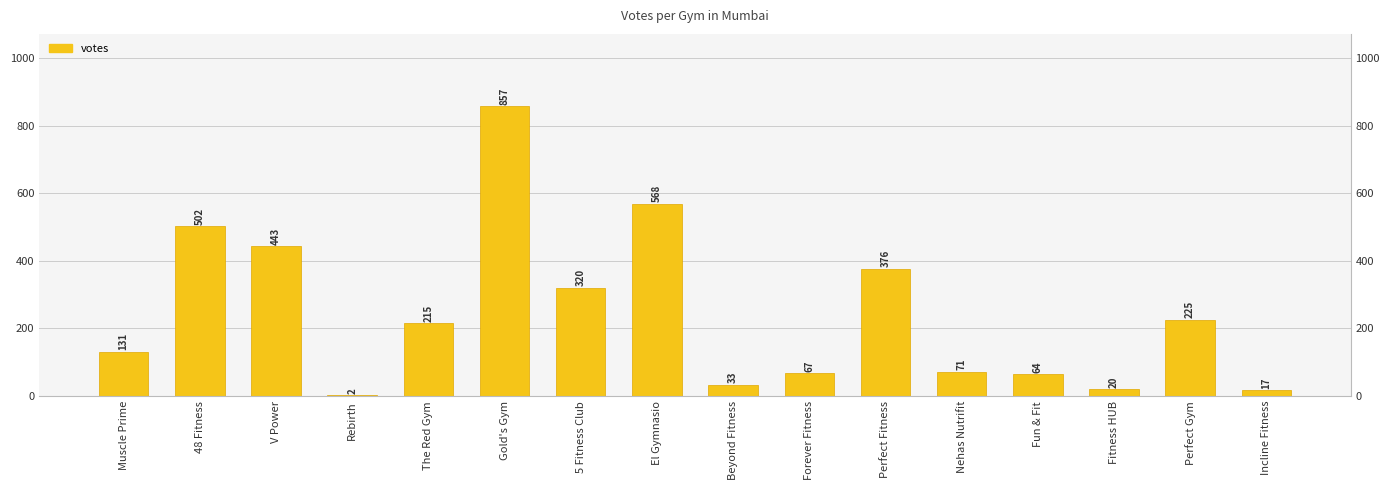

Rank the categories by value from highest to lowest.

Gold's Gym, El Gymnasio, 48 Fitness, V Power, Perfect Fitness, 5 Fitness Club, Perfect Gym, The Red Gym, Muscle Prime, Nehas Nutrifit, Forever Fitness, Fun & Fit, Beyond Fitness, Fitness HUB, Incline Fitness, Rebirth